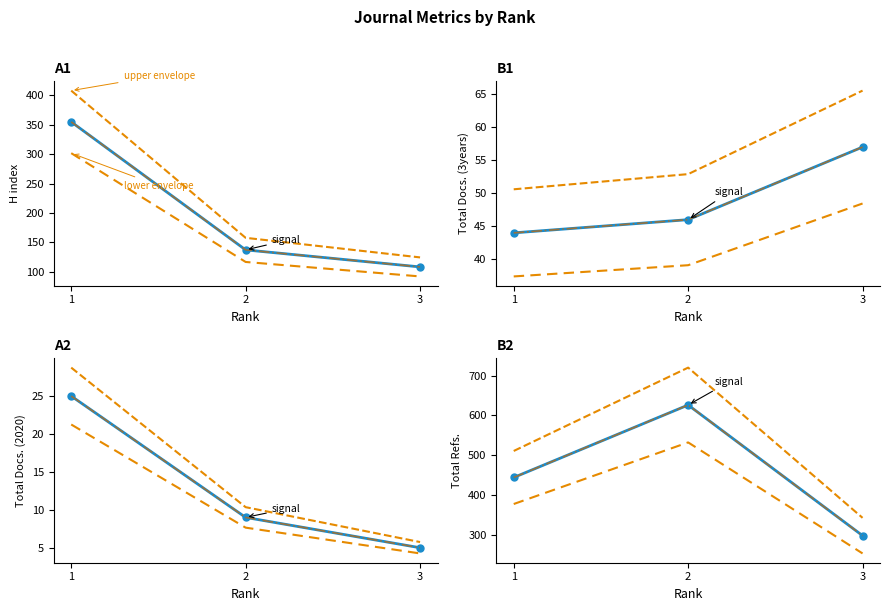

How many data points in upper envelope are less than 510?

1